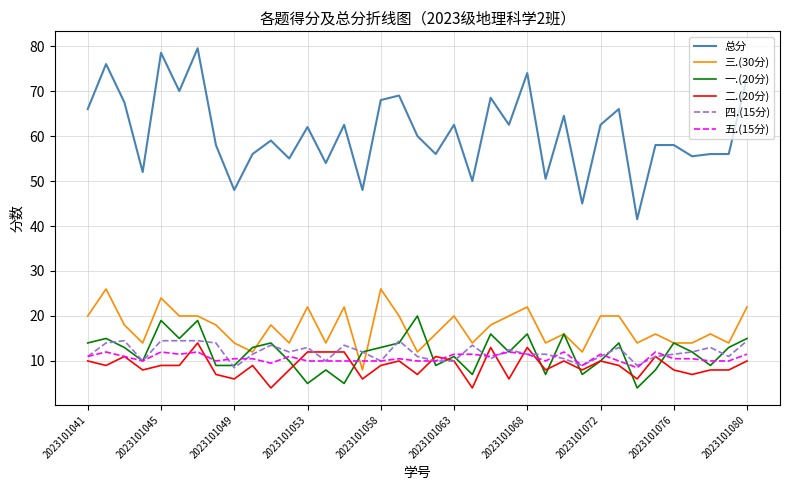

Which series has the largest total across all categories?

总分